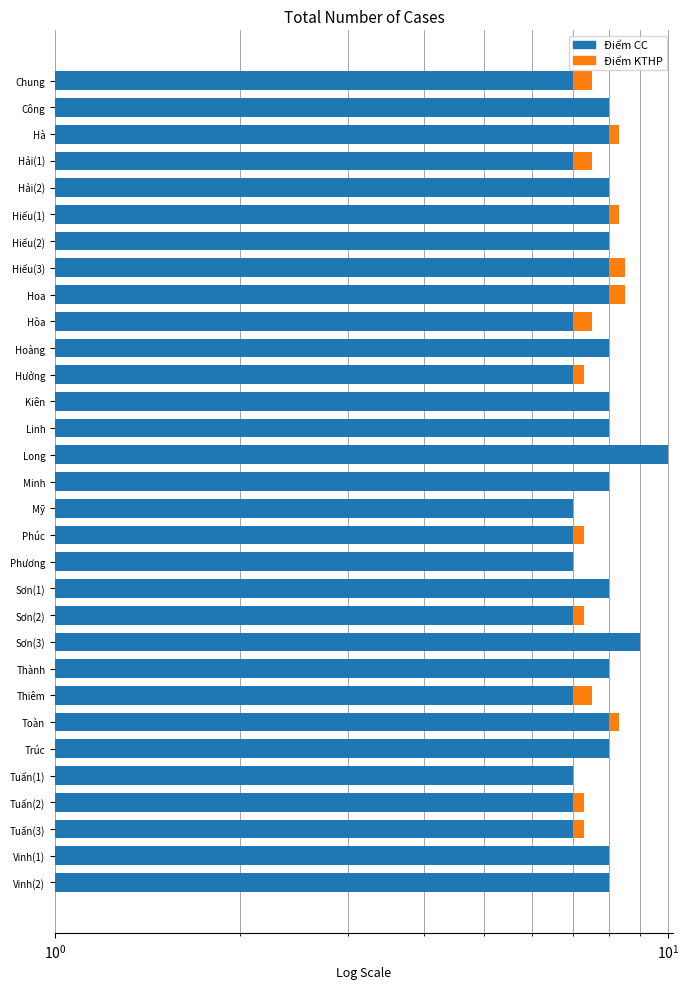

Which series has the largest range (max minus min)?

Điểm KTHP